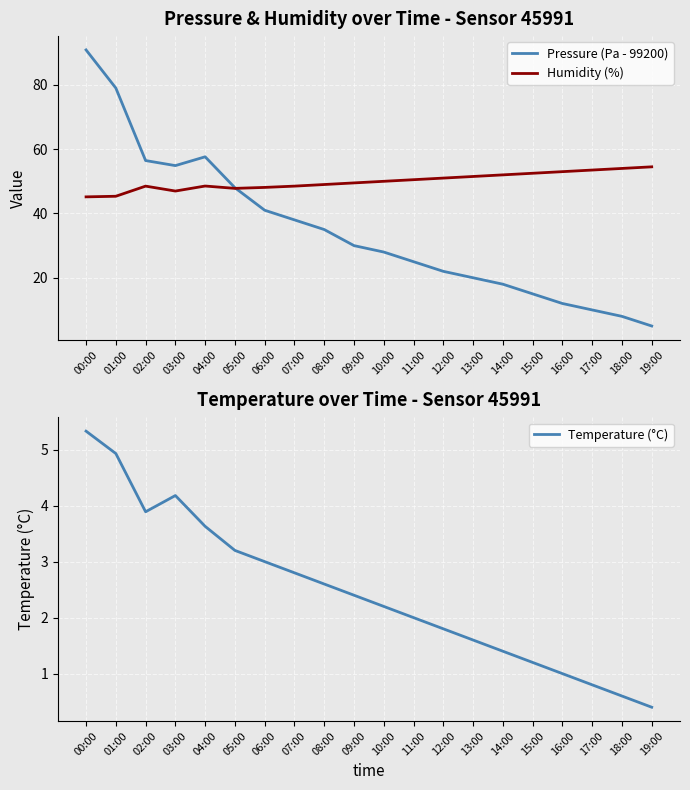

What is the value of the Pressure (Pa - 99200) point at the 9th from the left?

35.0